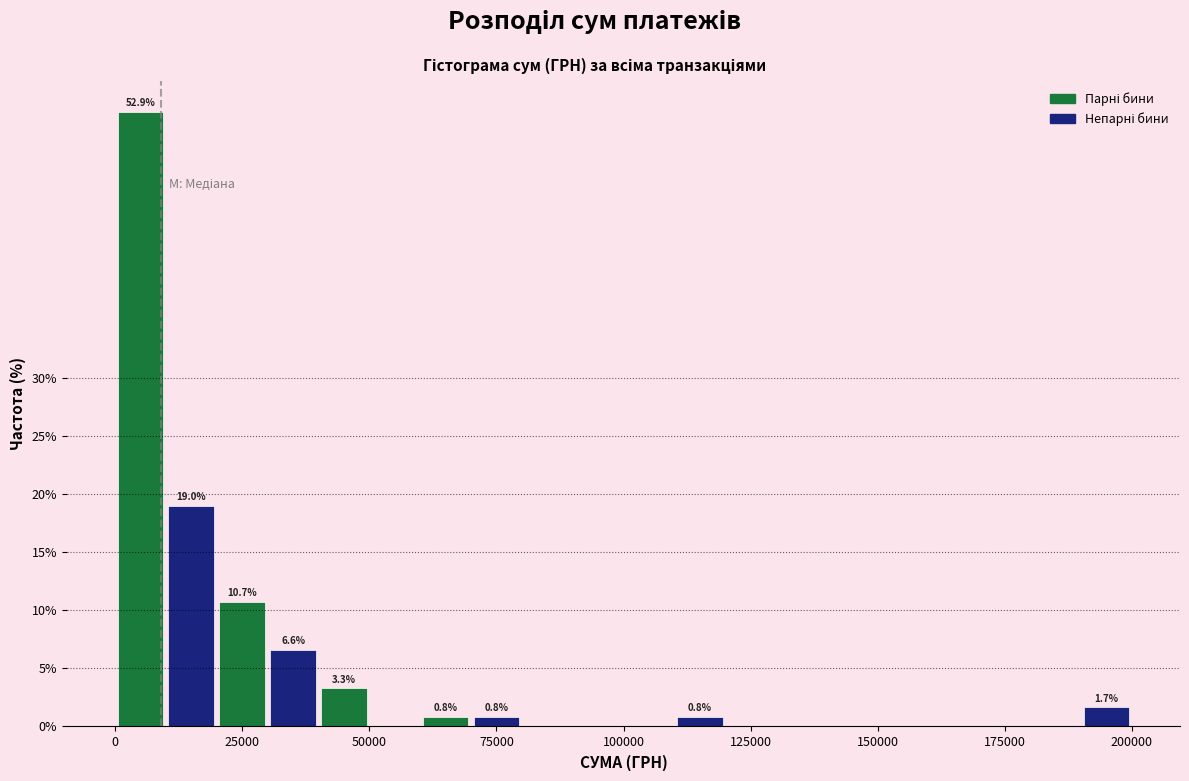

Read against the x-axis, roughly where is the centre of the tallest bar?

5000